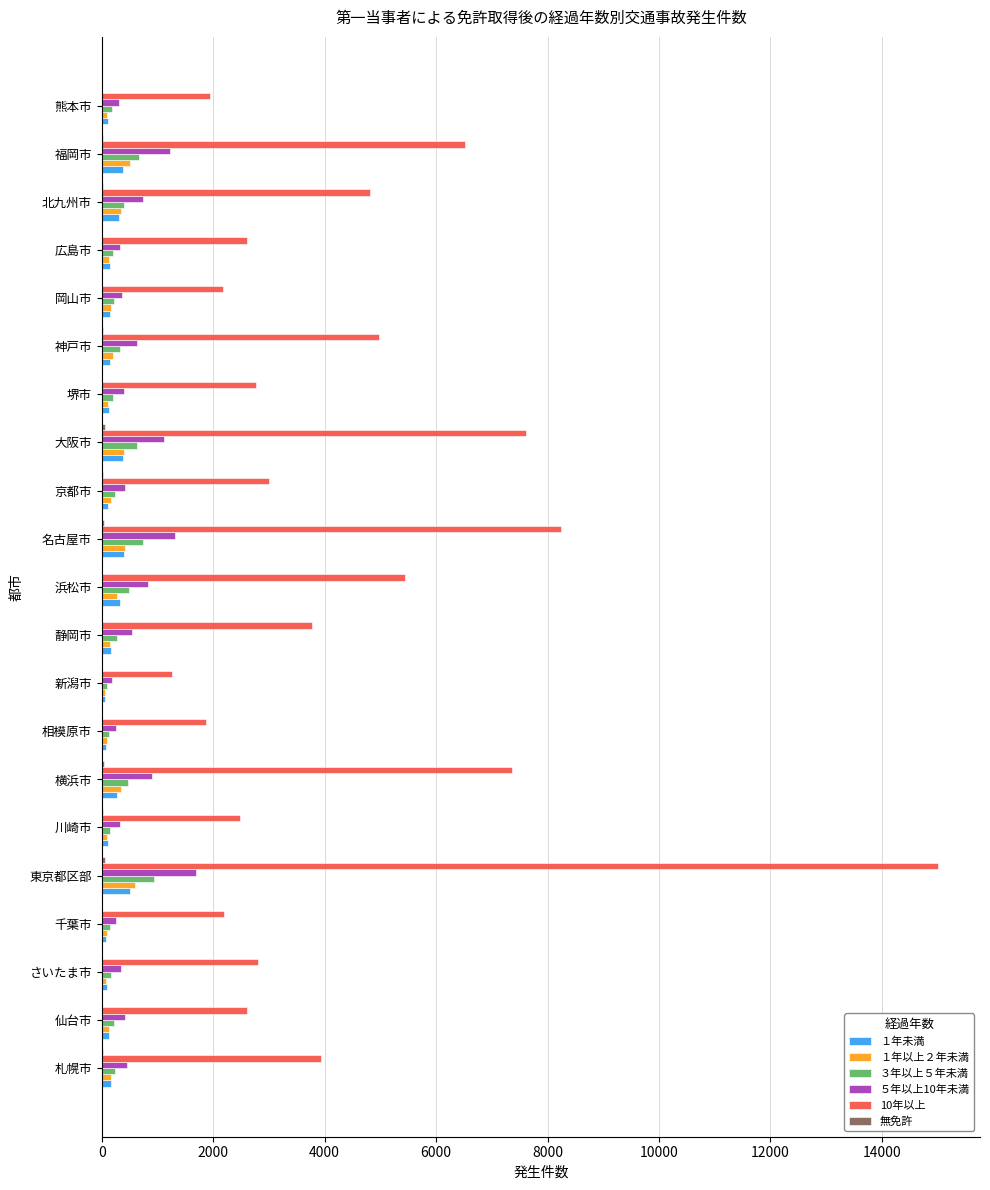

What is the greatest value displayed?

15009